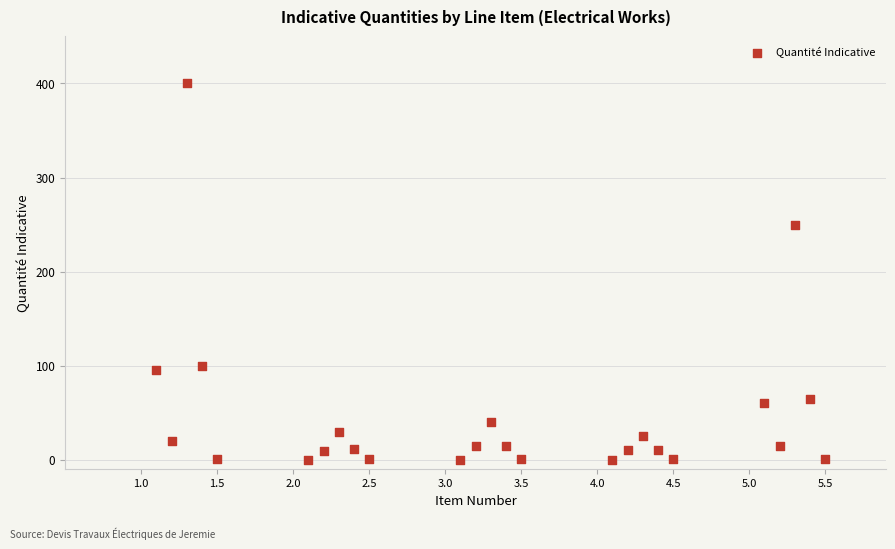

What is the range of Y values (max minus min)?

400